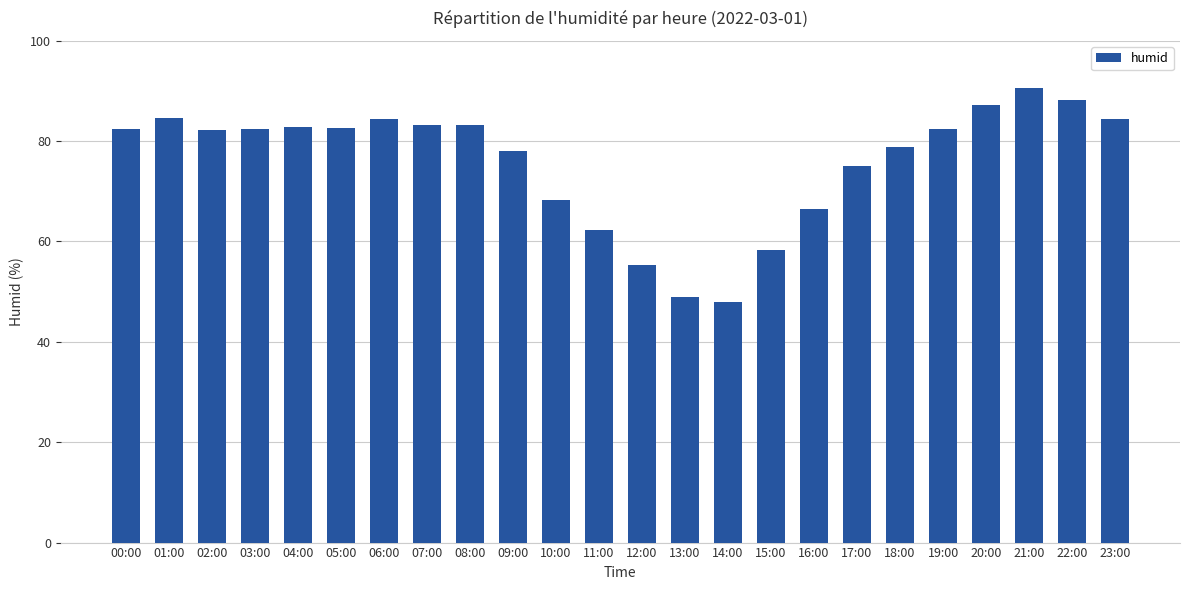

What is the value of the 5th bar from the left?

82.8